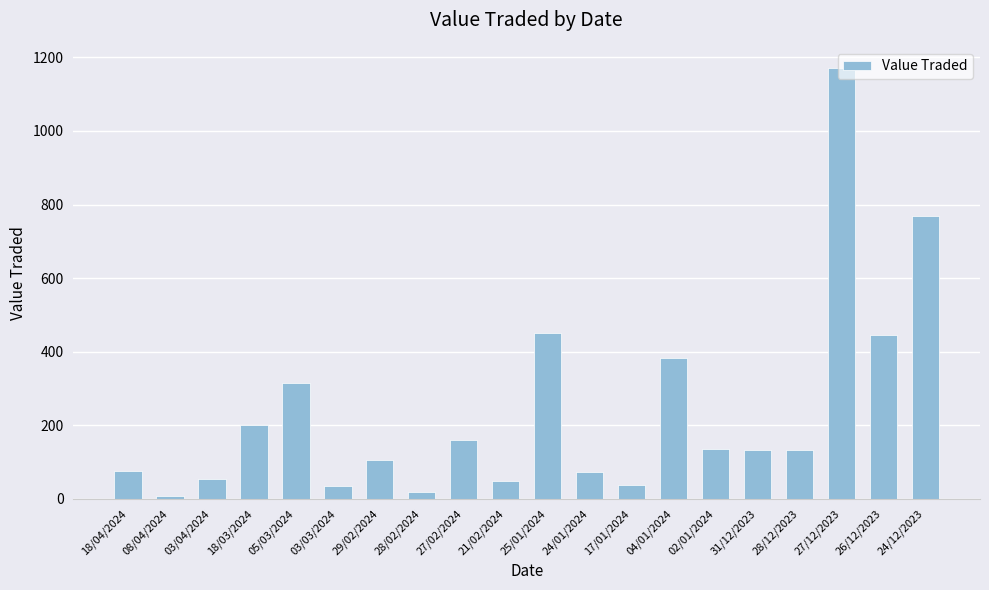

What is the average value?

238